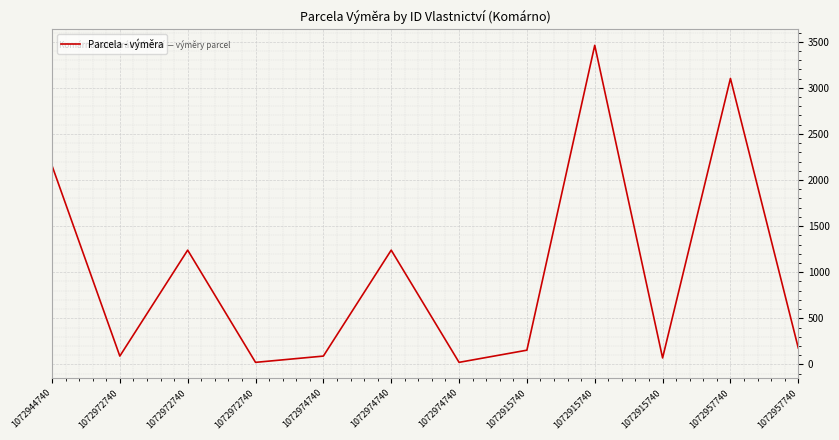

Does the chart have visible grid lines?

Yes